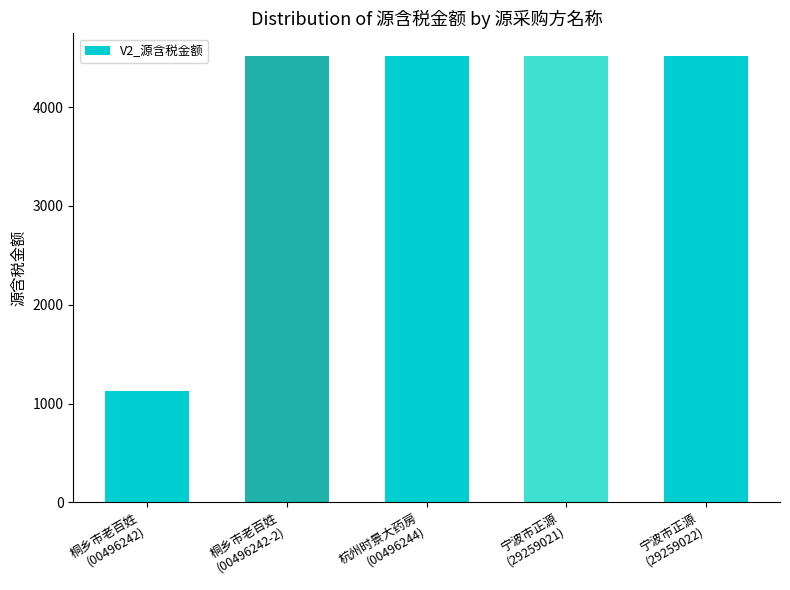

What position from the left is 杭州时景大药房
(00496244)?

3